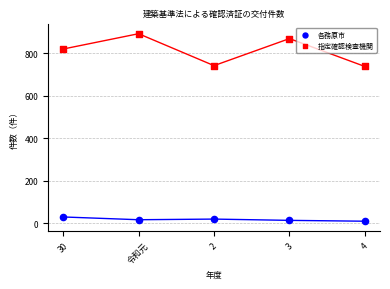

Which series contains the highest Y value?

指定確認検査機関